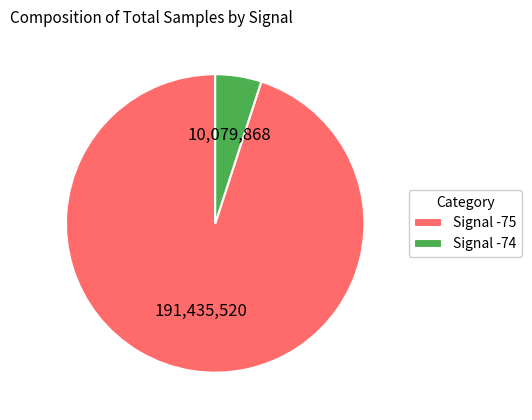

Between Signal -75 and Signal -74, which is larger?

Signal -75